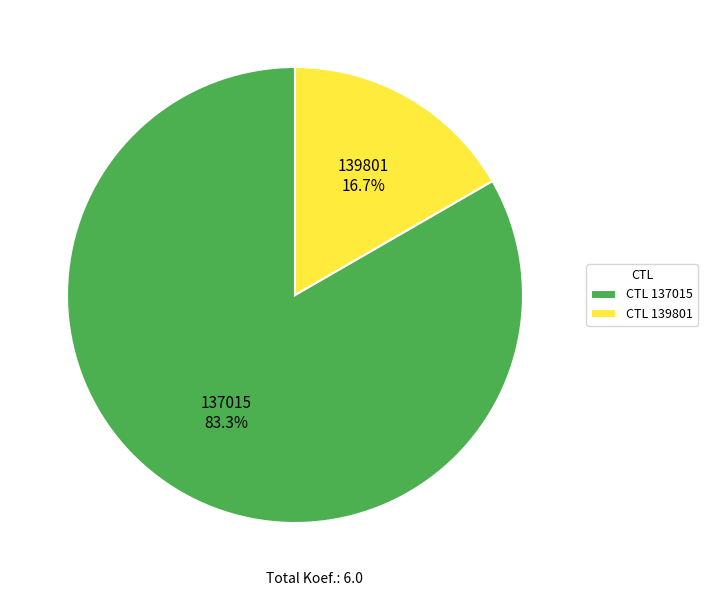

Is there a majority slice in this chart?

Yes